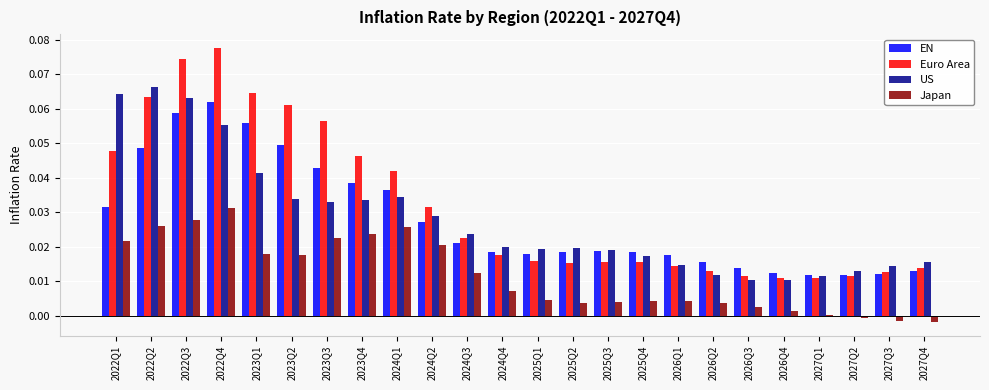

The Euro Area series shows 0.0 at 2025Q1. True or false?

True